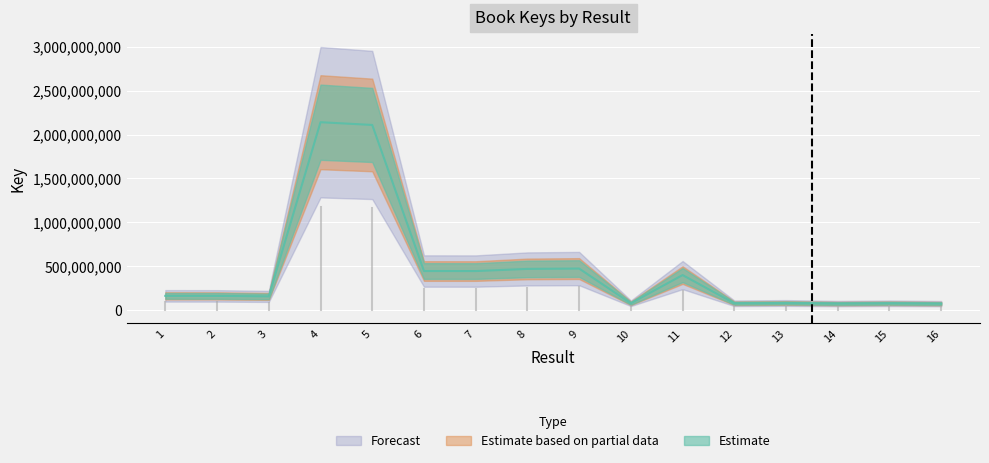

What is the smallest value displayed?

75302863